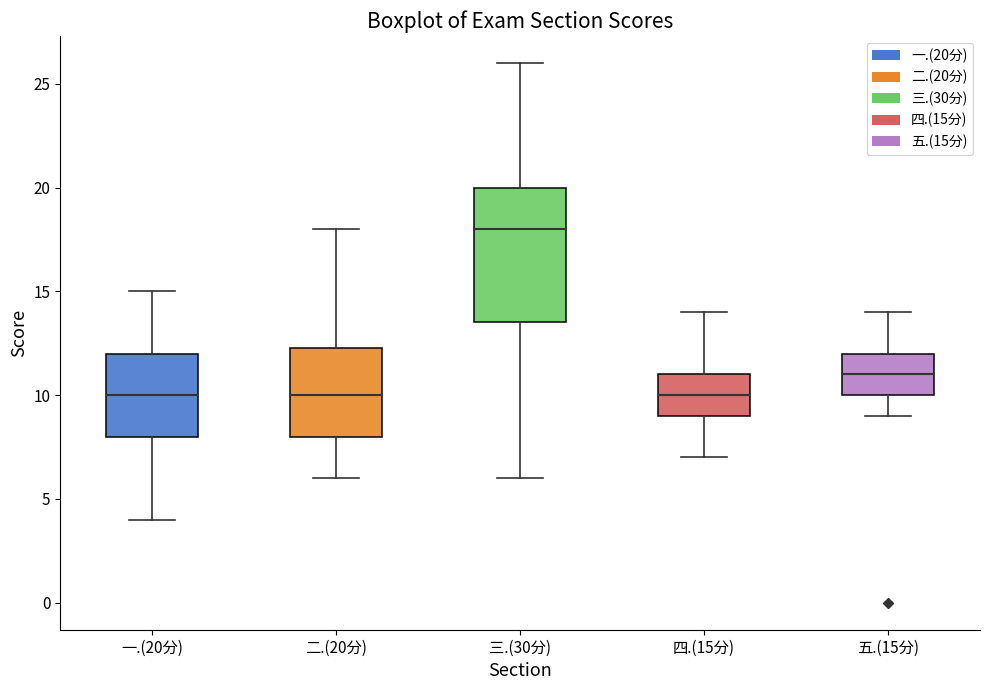

Reading left to right, transcribe this box plot: for each box, give where its median line is, the range the box spans, and where its two whiskers end, as read against the y-axis. The values are not printed on the chart, so give them approximately, as read against the axis.

一.(20分): median 10.0, box 8.0 to 12.0, whiskers 4.0 to 15.0
二.(20分): median 10.0, box 8.0 to 12.5, whiskers 6.0 to 18.0
三.(30分): median 18.0, box 13.5 to 20.0, whiskers 6.0 to 26.0
四.(15分): median 10.0, box 9.0 to 11.0, whiskers 7.0 to 14.0
五.(15分): median 11.0, box 10.0 to 12.0, whiskers 9.0 to 14.0